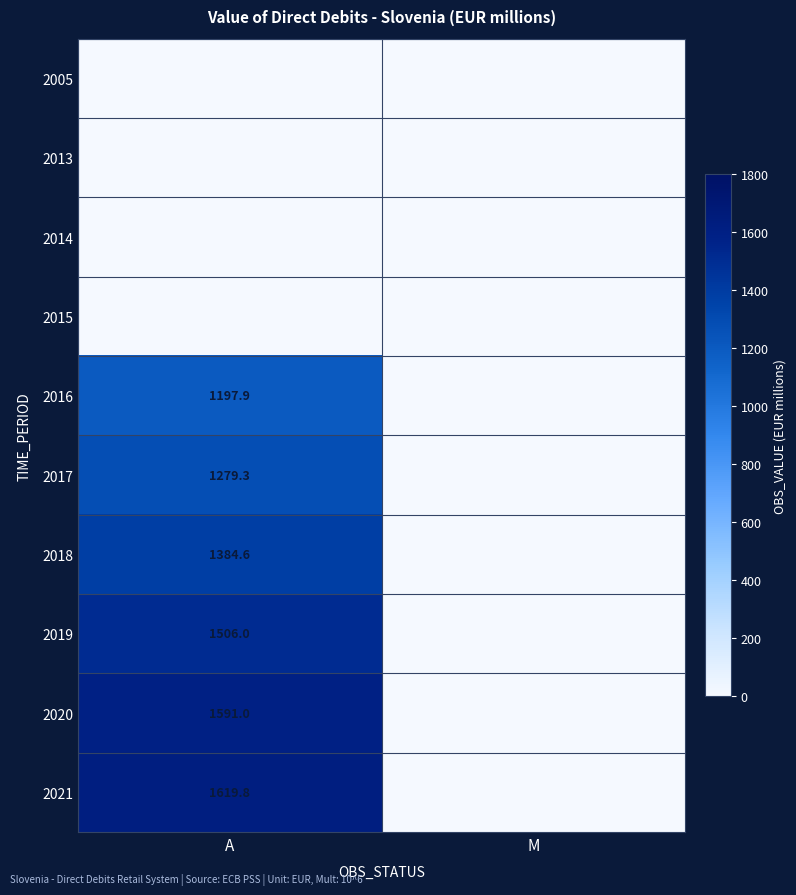

The value of 2019 at A is 1506.0. True or false?

True